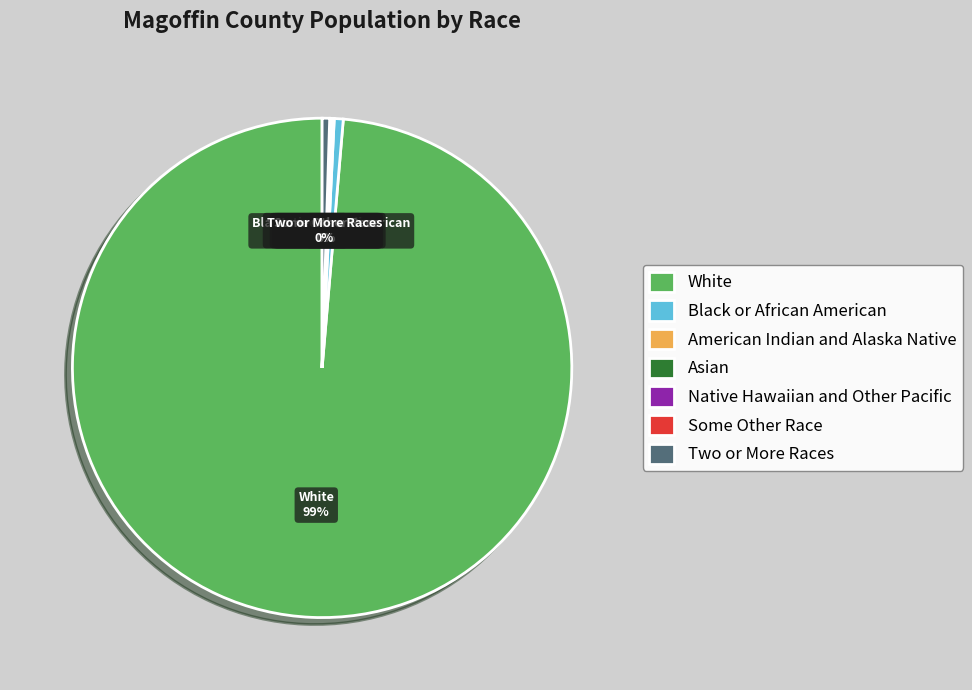

Combined, do White and Black or African American account for over 50%?

Yes